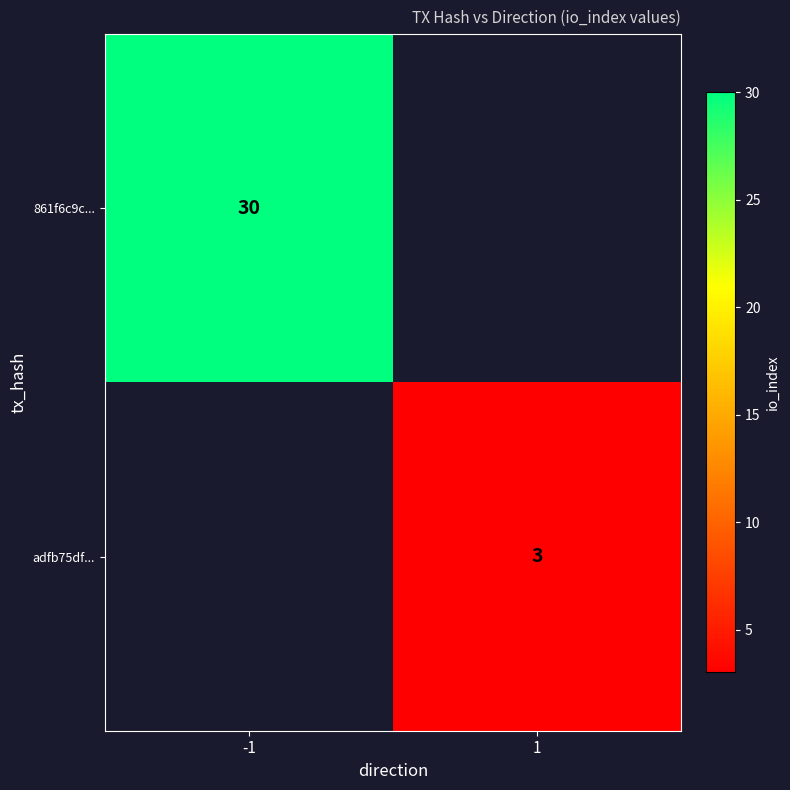

True or false: 861f6c9c... has a value of 30 at -1.

True